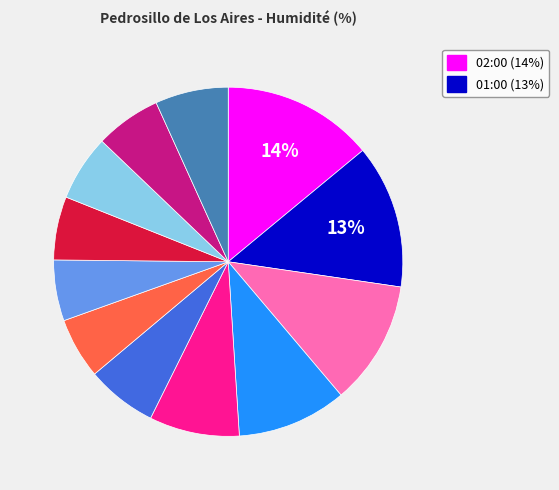

To the nearest percent, what is the average slice percentage?

8%